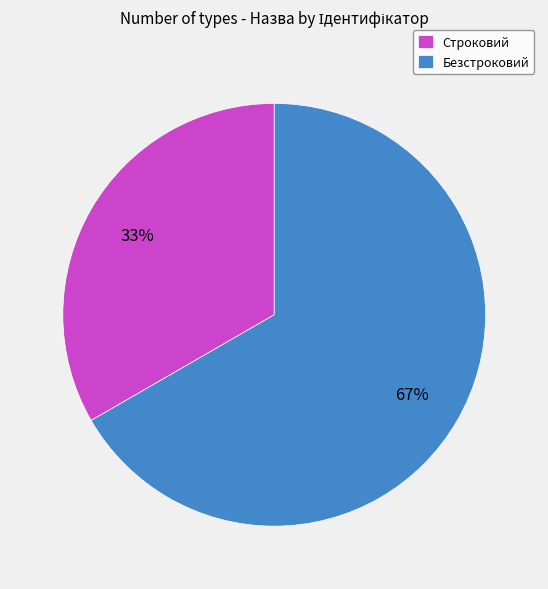

Combined, do Безстроковий and Строковий account for over 50%?

Yes